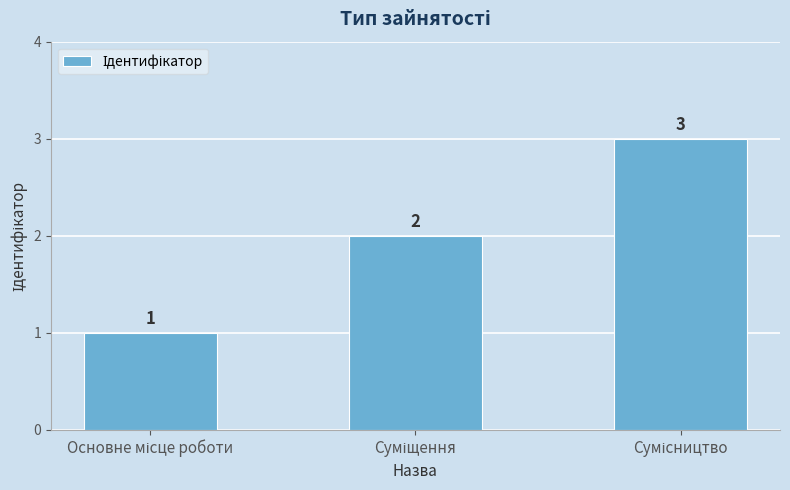

Reading right to left, transcribe all the data shown in this chart.

3	2	1